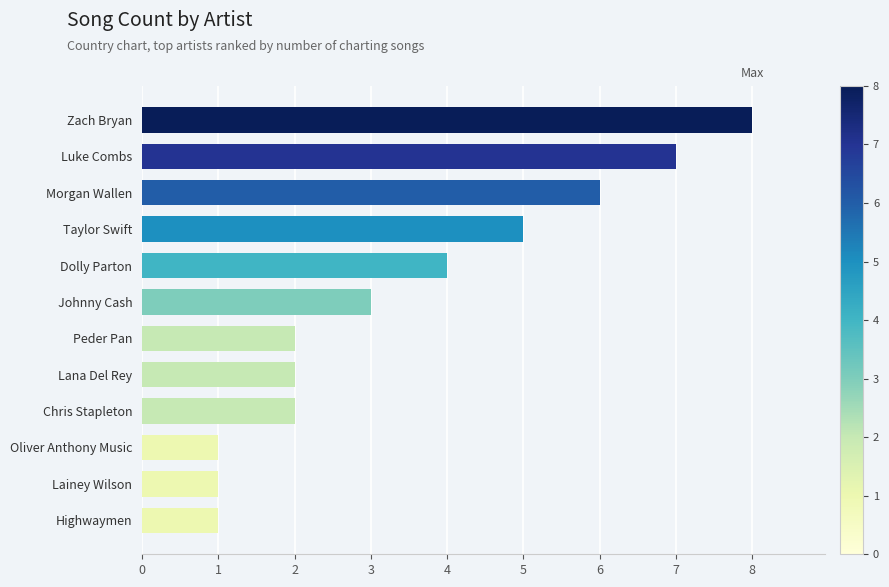

What is the sum of all values?

42